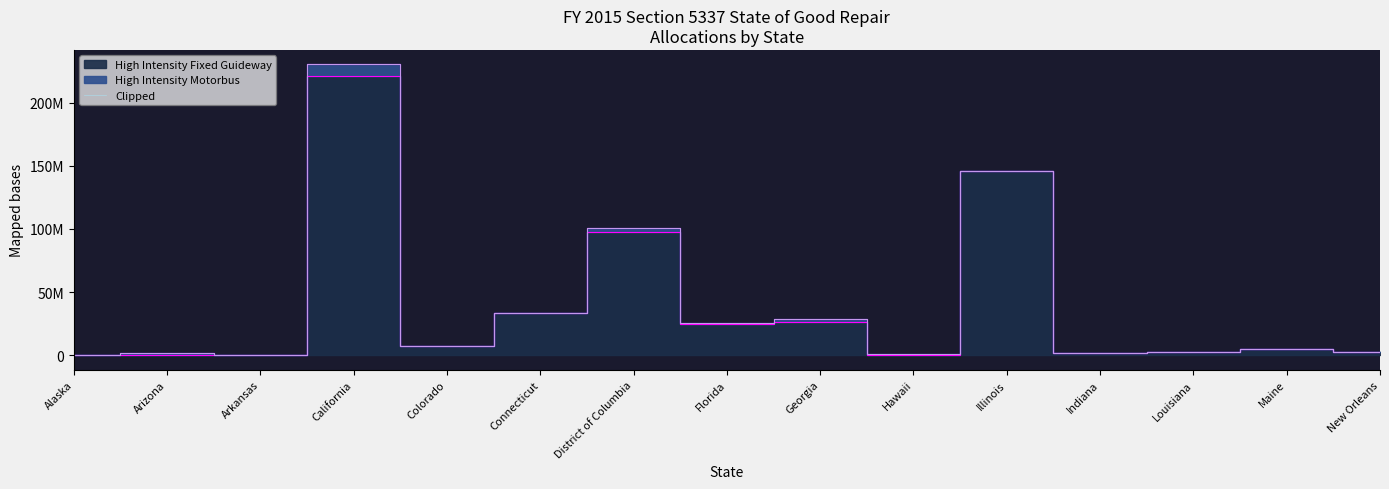

The chart shows a value of 28401013 at Georgia. True or false?

True